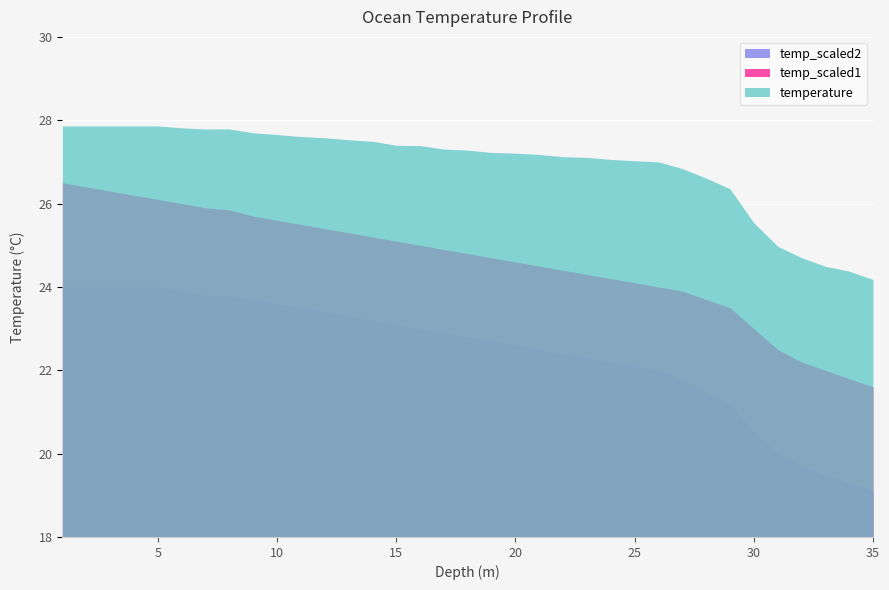

True or false: temp_scaled2 has more than 1 interior local peaks.

False